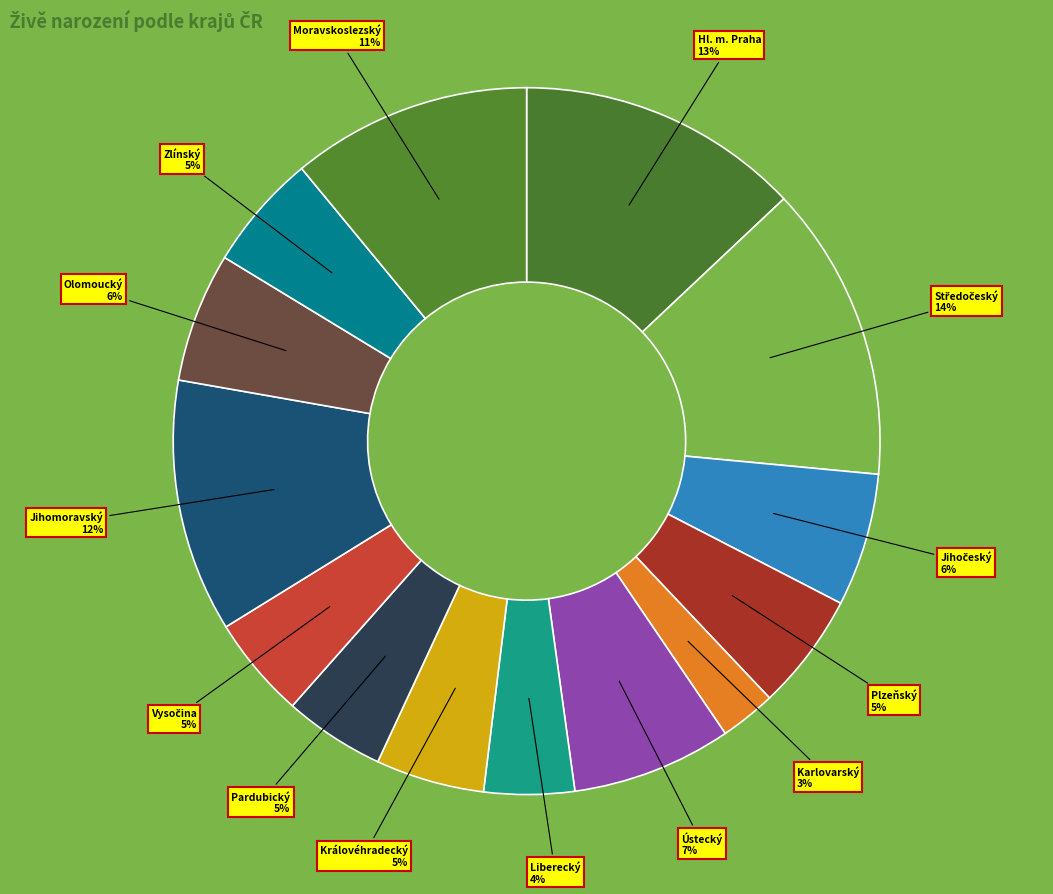

To the nearest percent, what portion does Hl. m. Praha represent?

13%